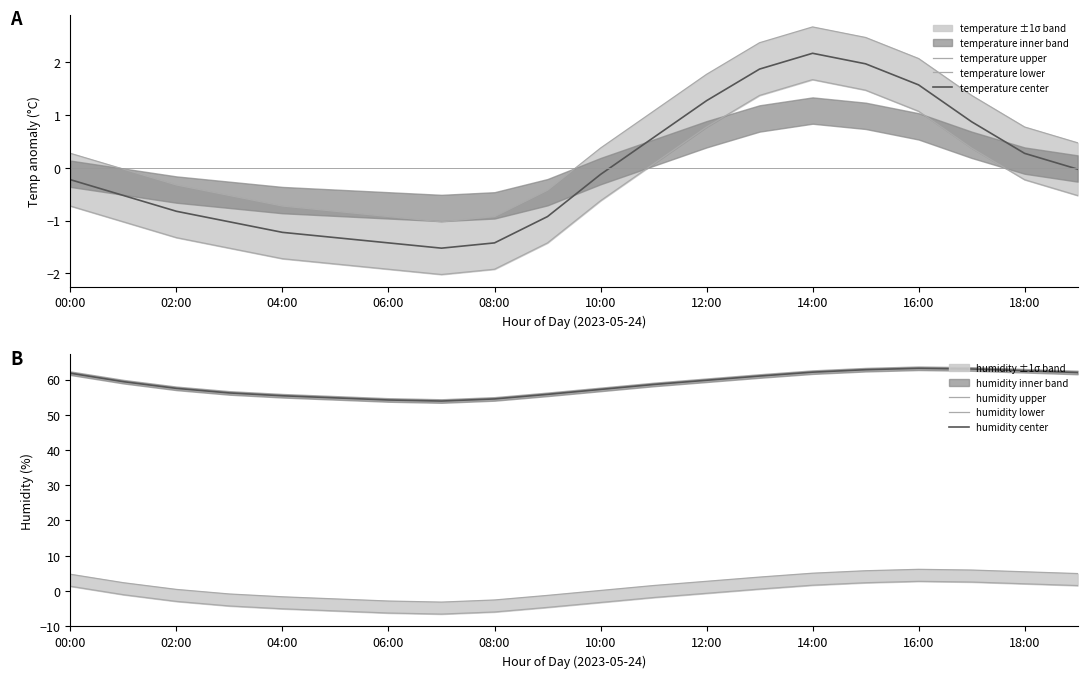

The value of temperature center at 04:00 is -1.2. True or false?

True